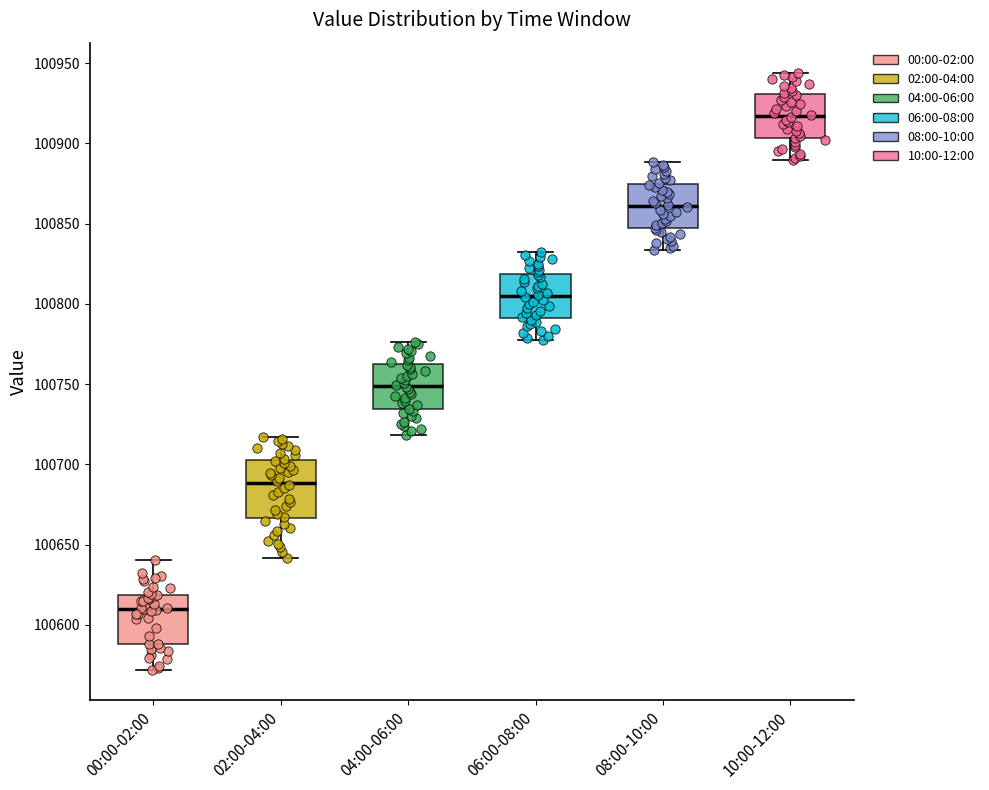

Comparing the boxes themselves (not the whiskers), which one is the tallest?

02:00-04:00